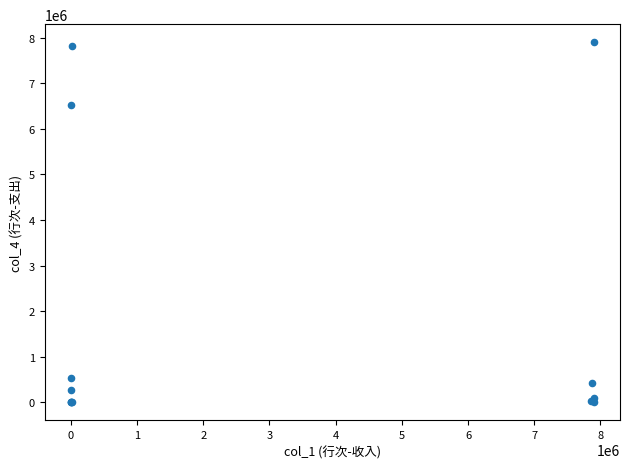

What Y value in the scatter plot is closest to 3950677?

6513357.9